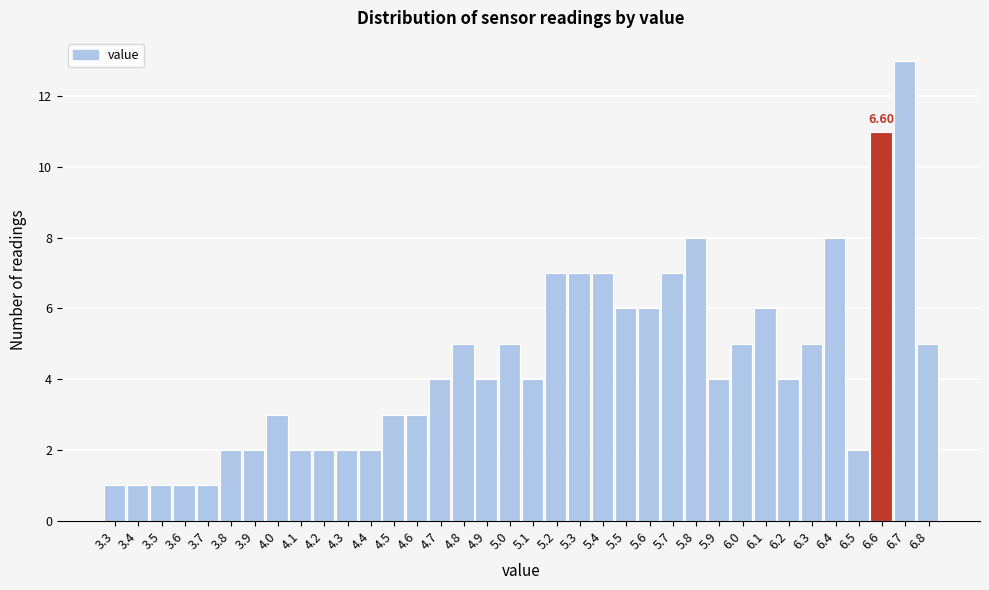

Which range on the x-axis has the tallest bar?

6.65 to 6.75